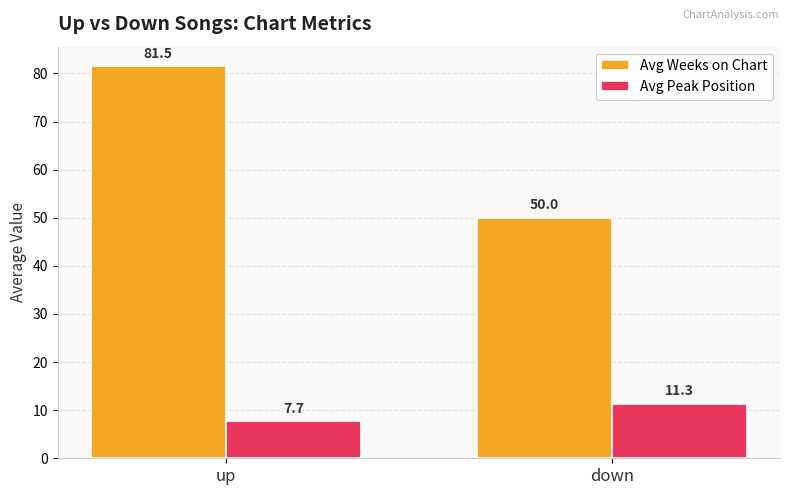

Which series has the largest range (max minus min)?

Avg Weeks on Chart